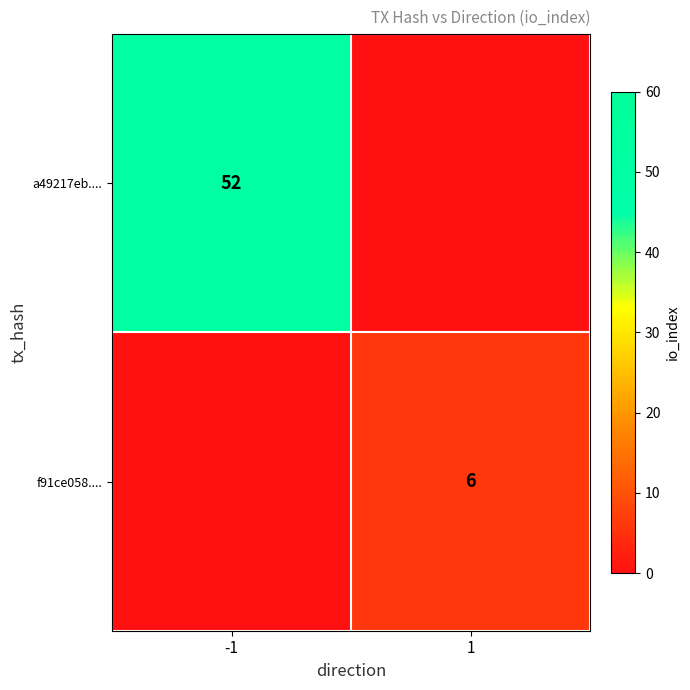

The value of a49217eb.... at -1 is 52. True or false?

True